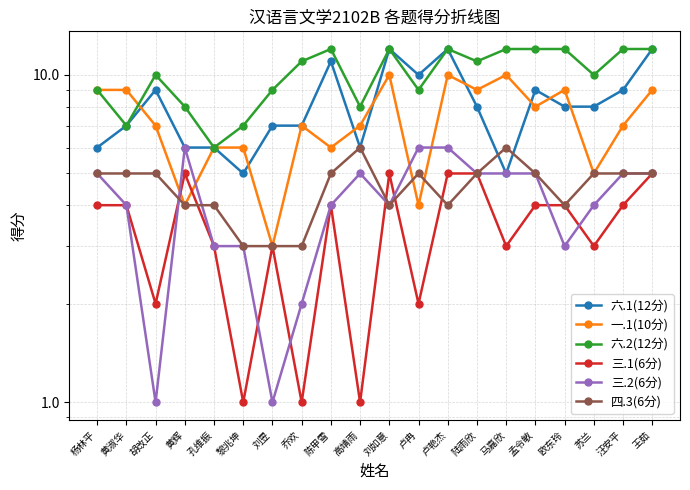

True or false: 三.1(6分) has more than 2 interior local peaks.

True